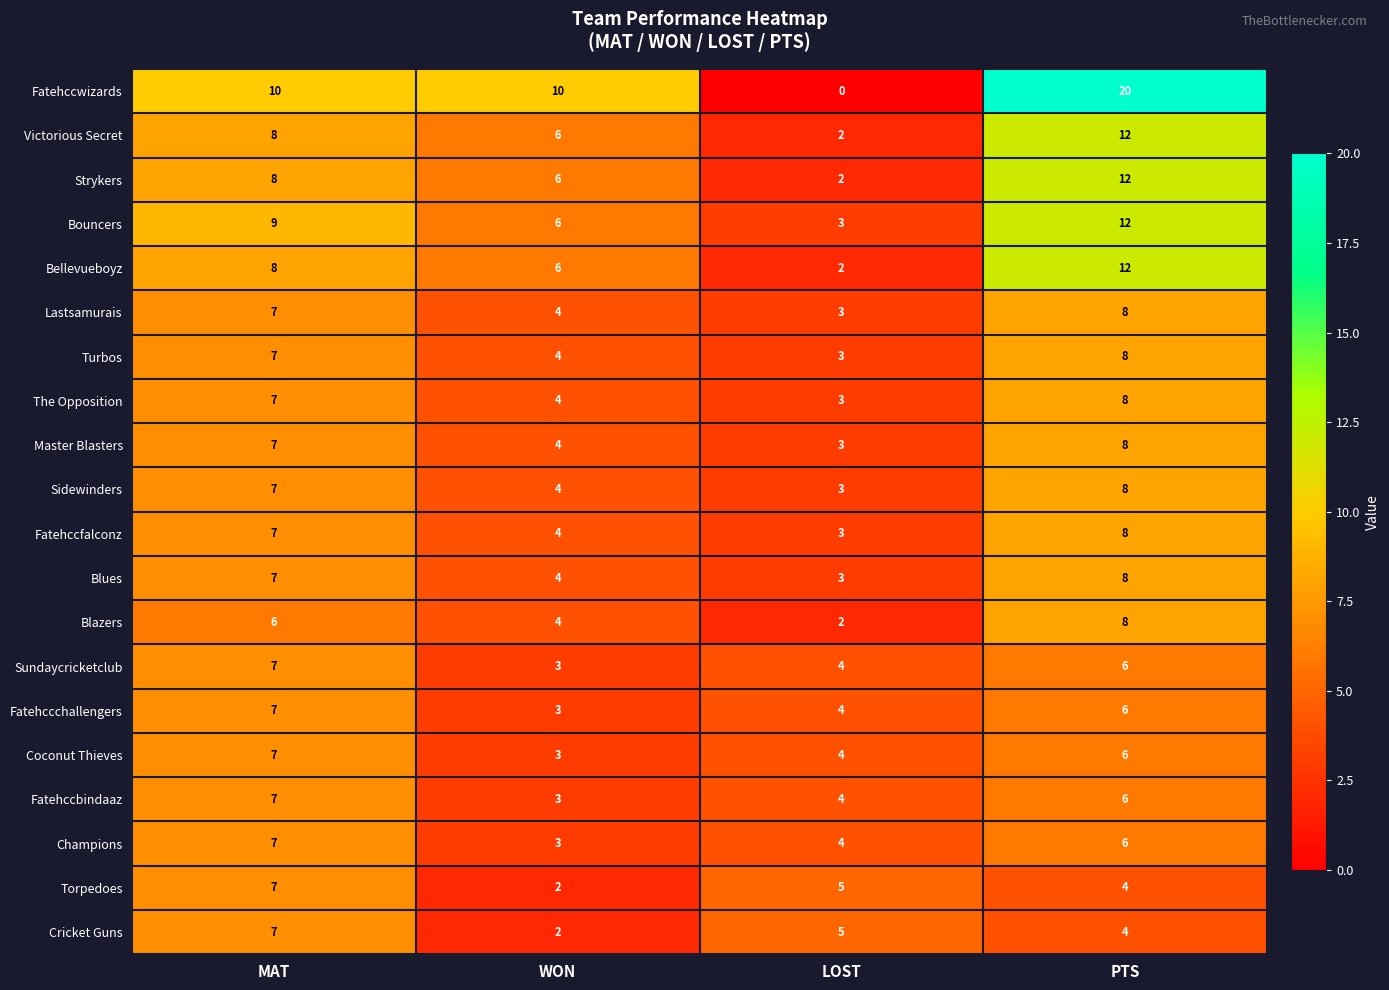

What is the spread (max minus min) of values at MAT?

4